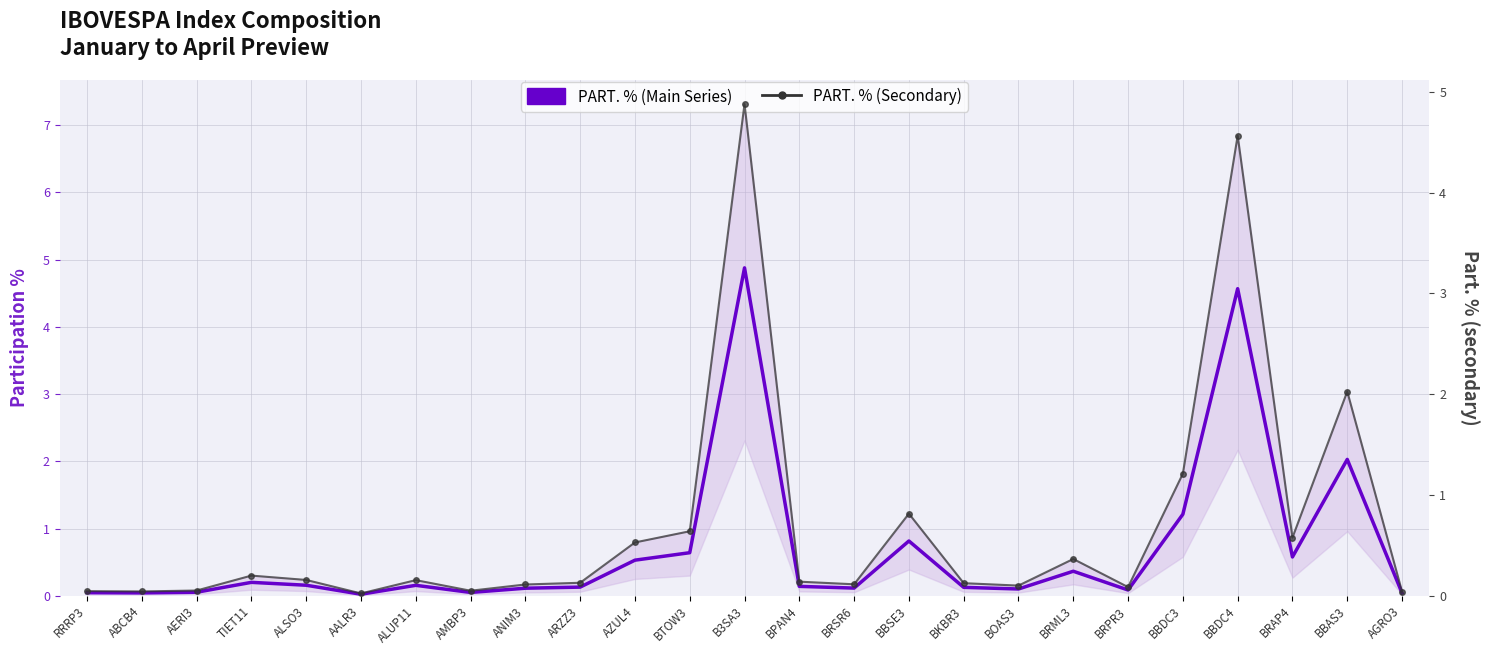

What is the sum of the PART. % (Secondary) values at BTOW3 and BOAS3?

0.7